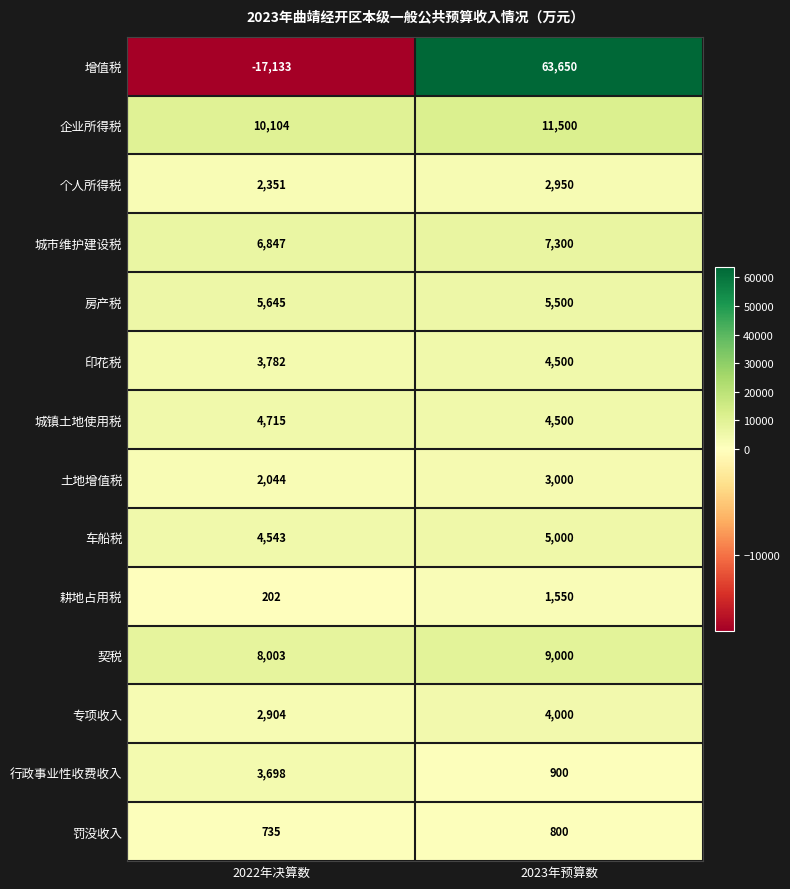

What is the difference between the 罚没收入 values at 2023年预算数 and 2022年决算数?

65